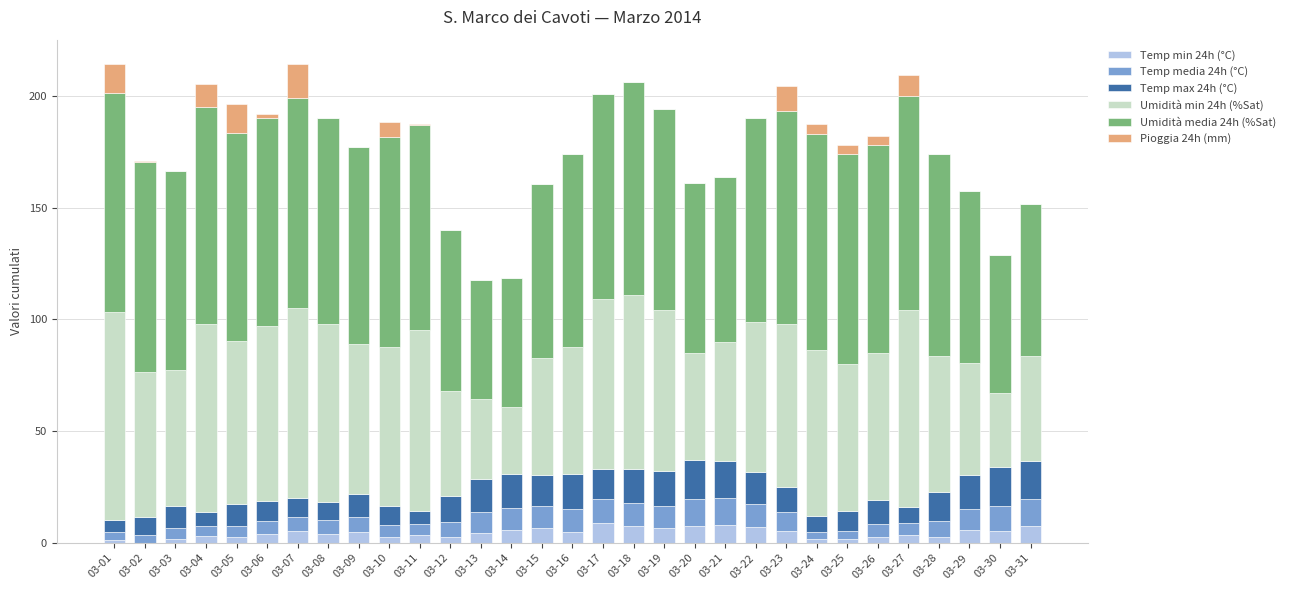

Does the chart contain stacked bars?

Yes